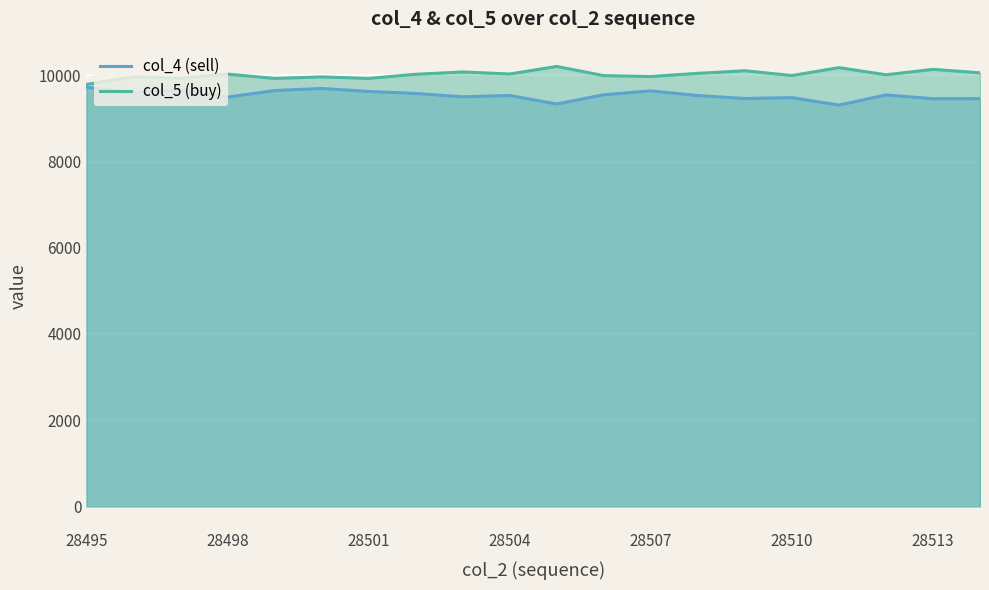

What is the difference between the highest and lowest values at 28499?

282